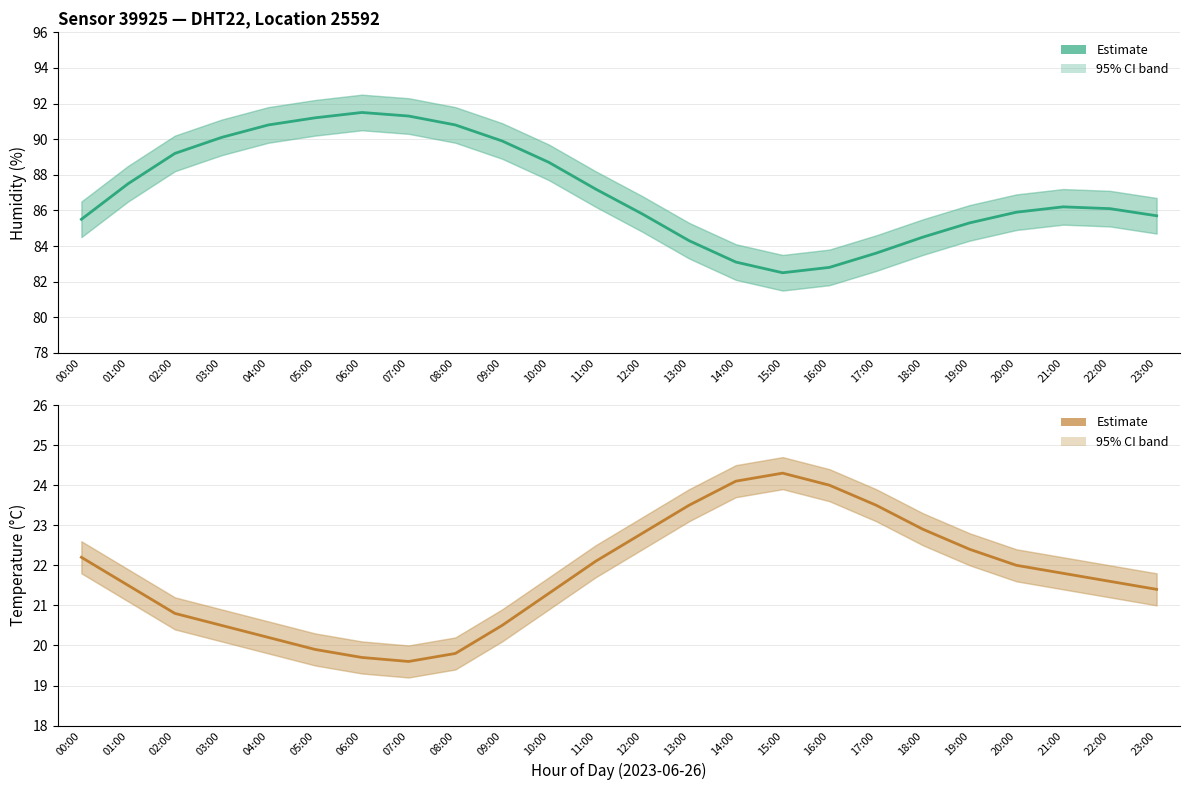

What is the label of the 21st point from the right?

03:00